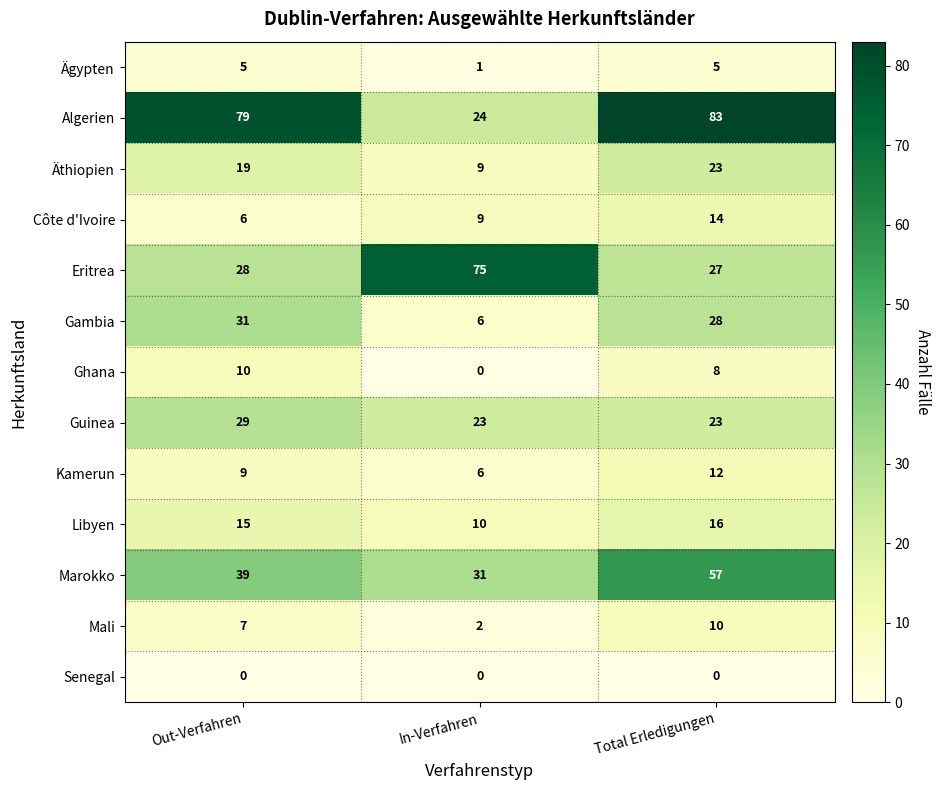

At Out-Verfahren, list the series in order from smallest to largest.

Senegal, Ägypten, Côte d'Ivoire, Mali, Kamerun, Ghana, Libyen, Äthiopien, Eritrea, Guinea, Gambia, Marokko, Algerien